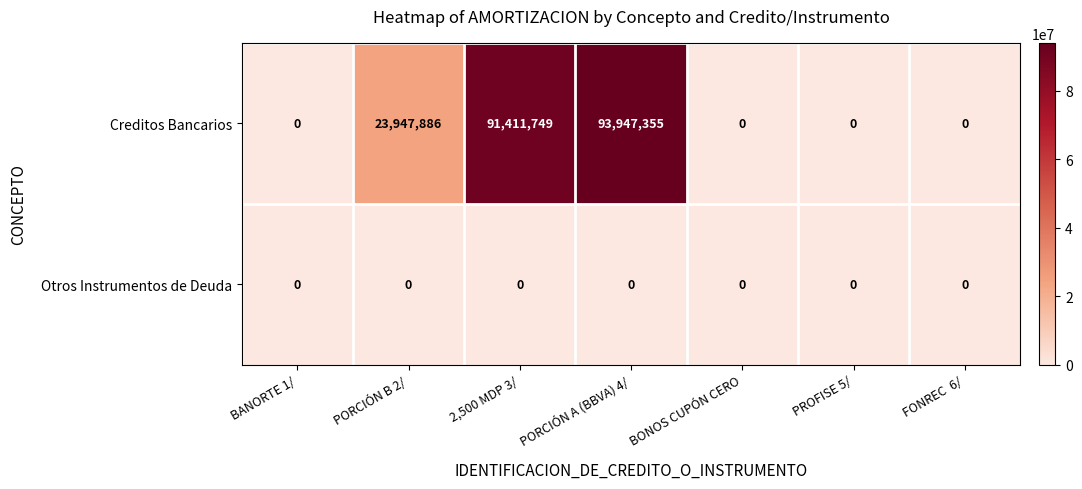

What is the greatest value displayed?

93947355